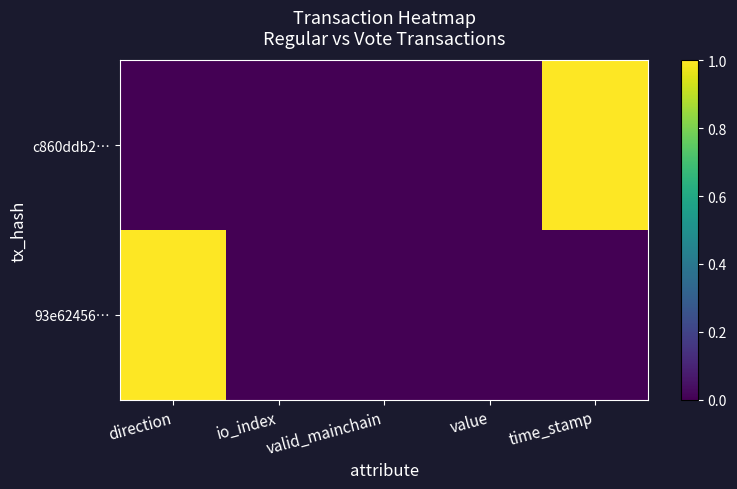

At how many categories does at least one series exceed 0?

2